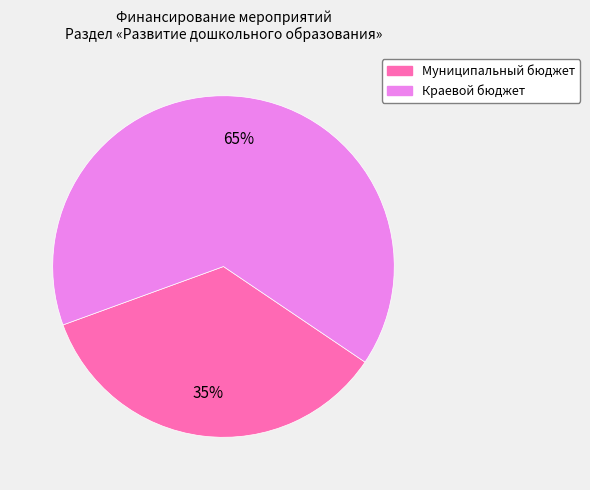

Rank the categories by value from lowest to highest.

Муниципальный бюджет, Краевой бюджет